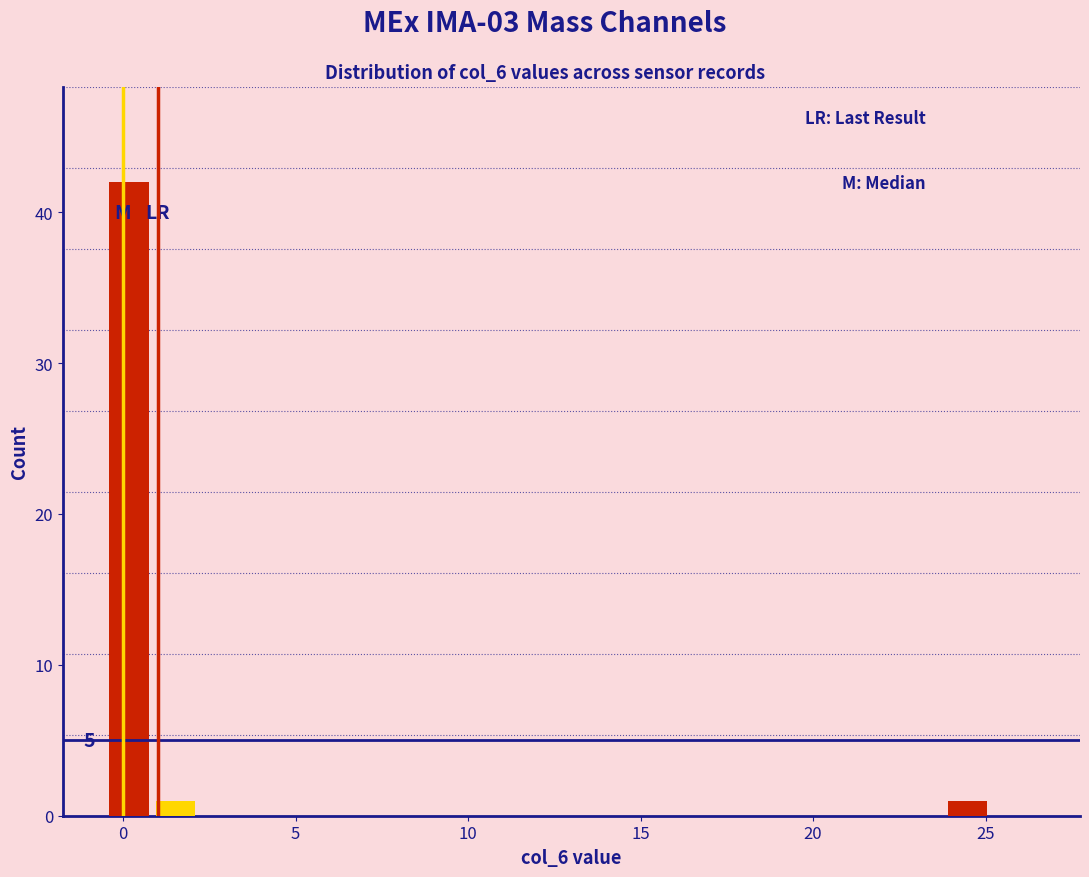

Around what value on the x-axis is the tallest bar? Give the approximate position of its centre, as read against the axis.

0.0